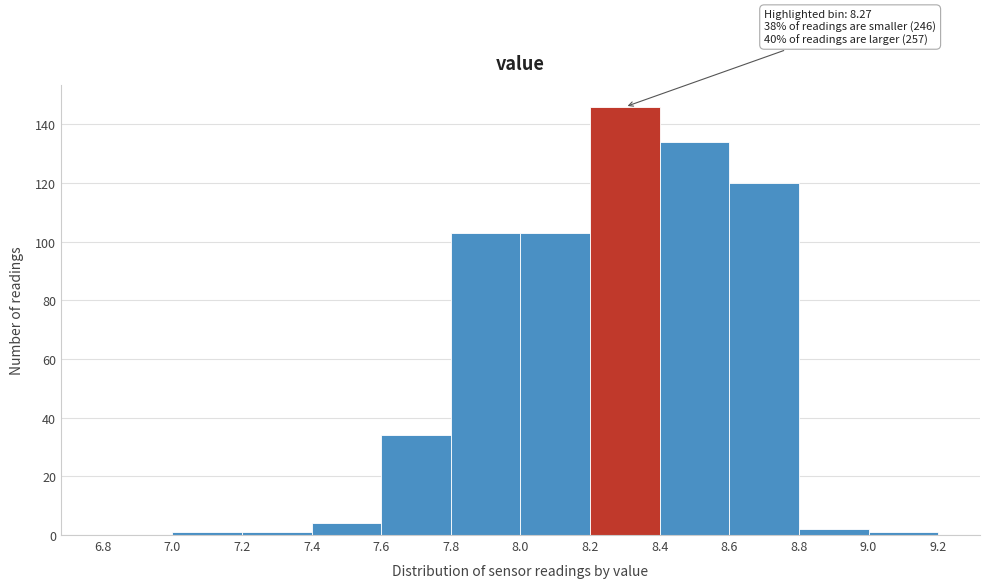

Over which range of the x-axis is the bar tallest?

8.2 to 8.4